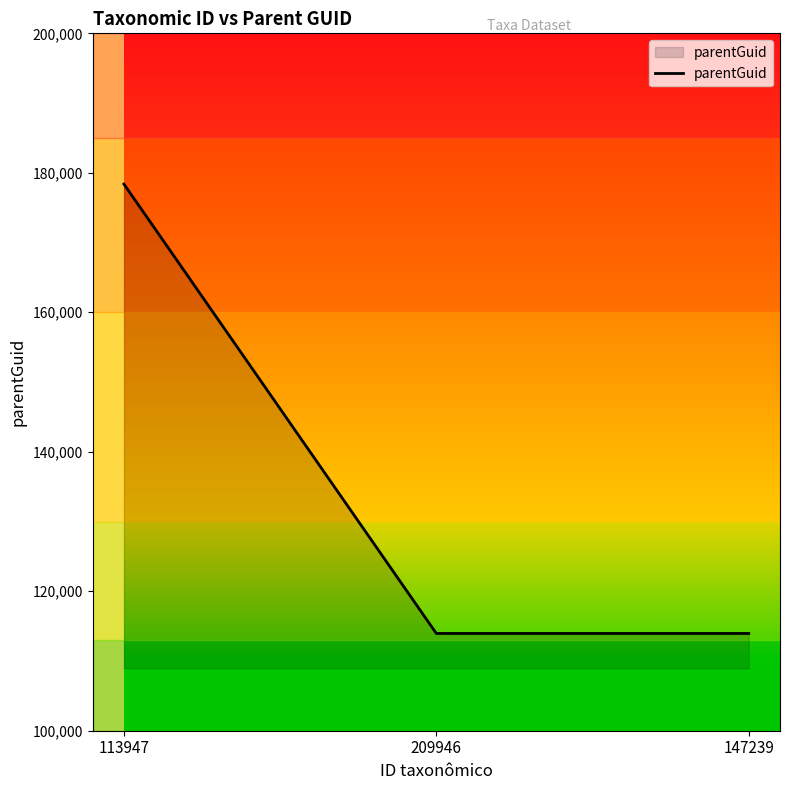

What is the average value?

135429